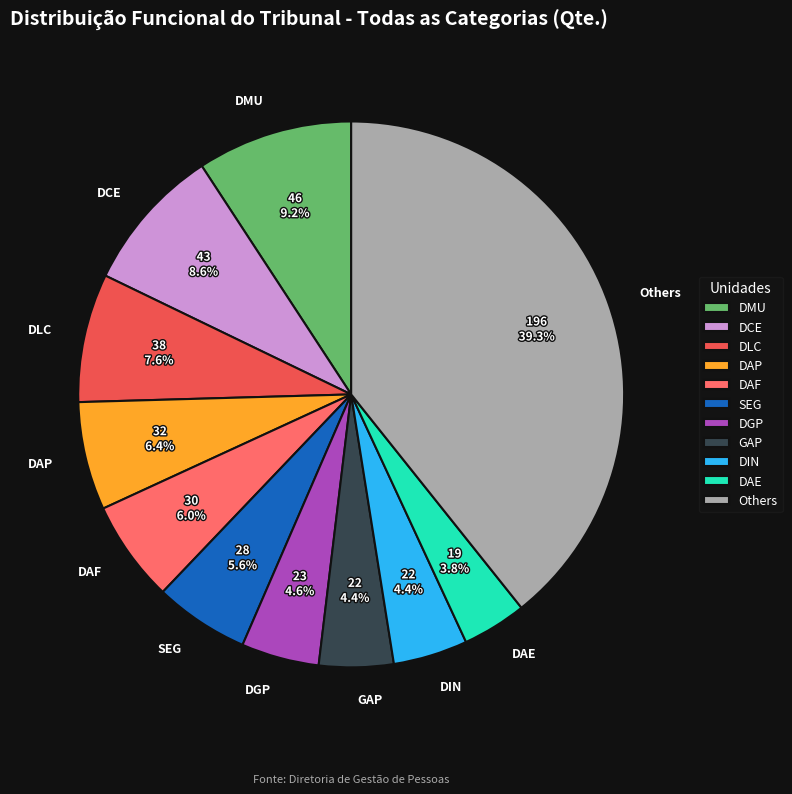

Which category has the biggest portion of the pie?

Others